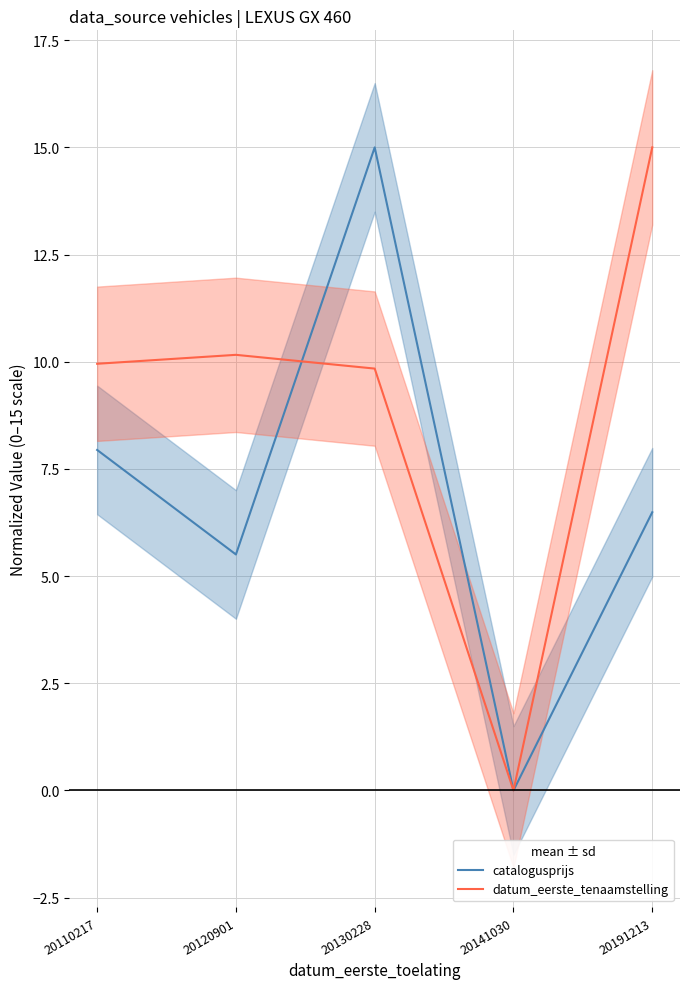

Which category has the highest value across all series?

20130228